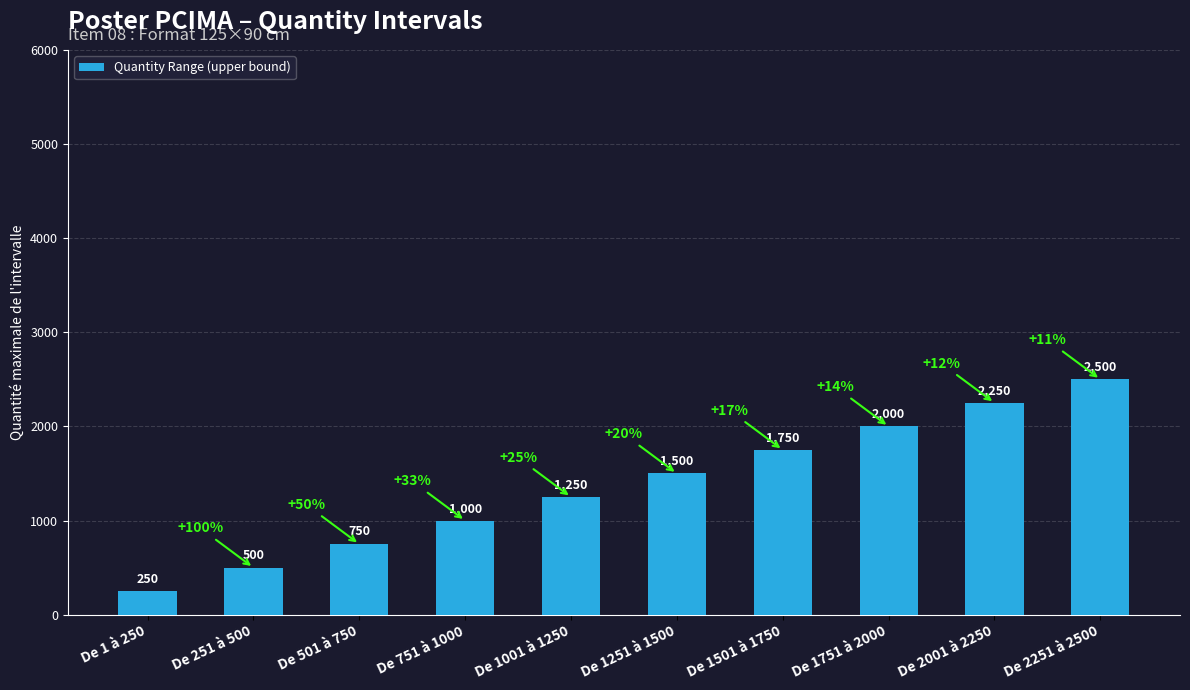

What is the change in value from De 751 à 1000 to De 2251 à 2500?

+1500